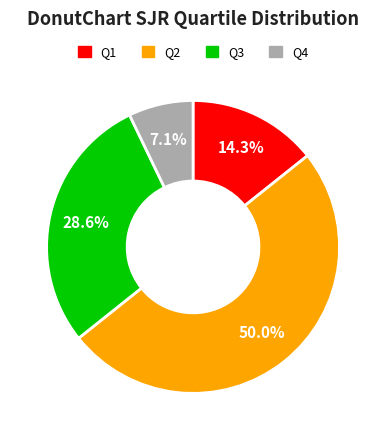

Does Q3 represent more than half of the total?

No